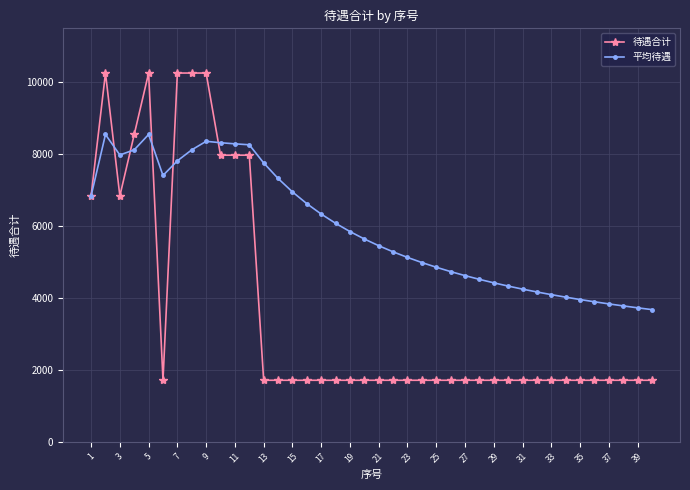

Which series has the widest spread of values?

待遇合计